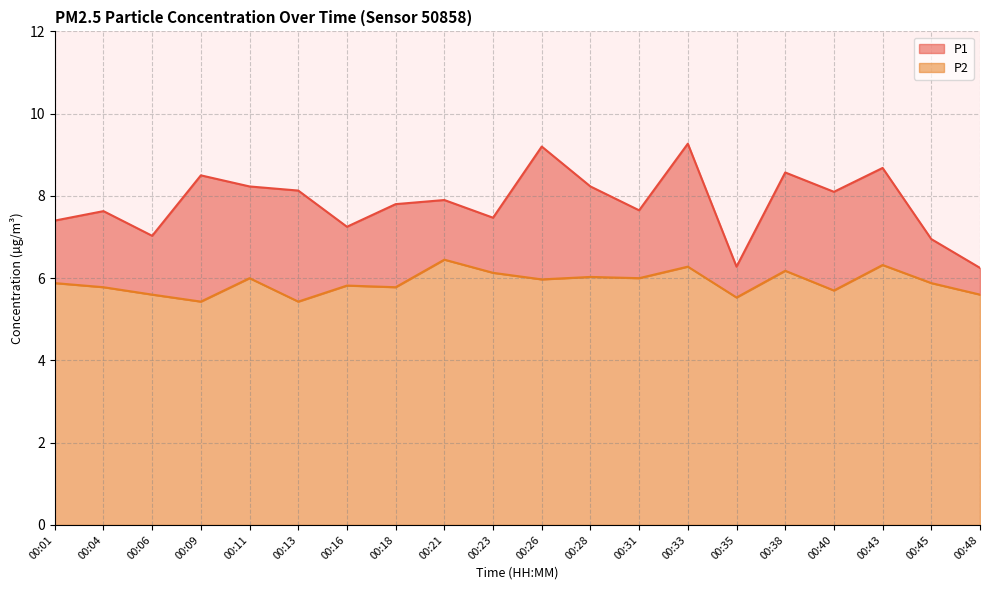

What is the difference between the maximum and minimum values in the P1 series?

3.0